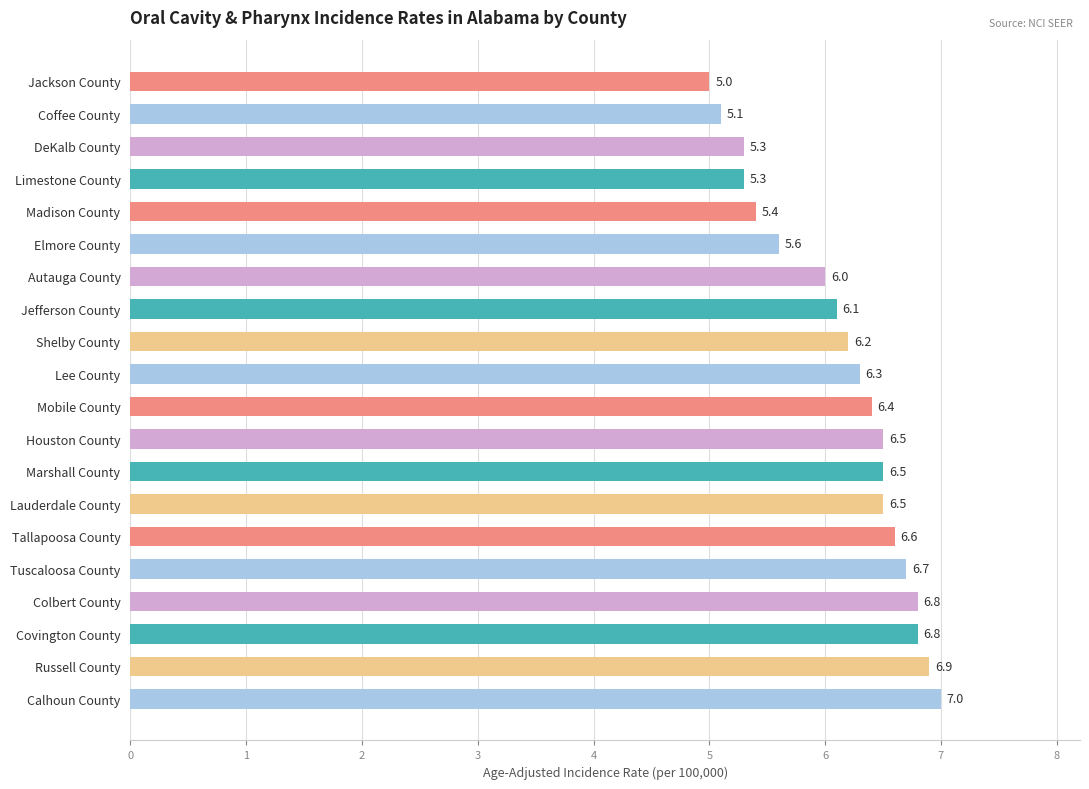

How many distinct data groups are displayed?

1